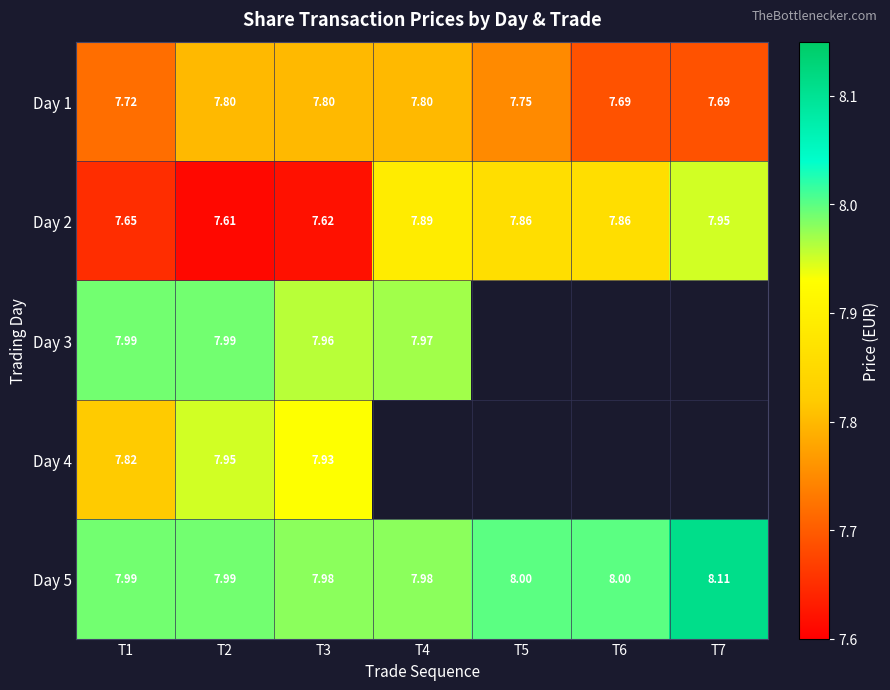

Is the value of Day 3 at T3 greater than the value of Day 2 at T5?

Yes